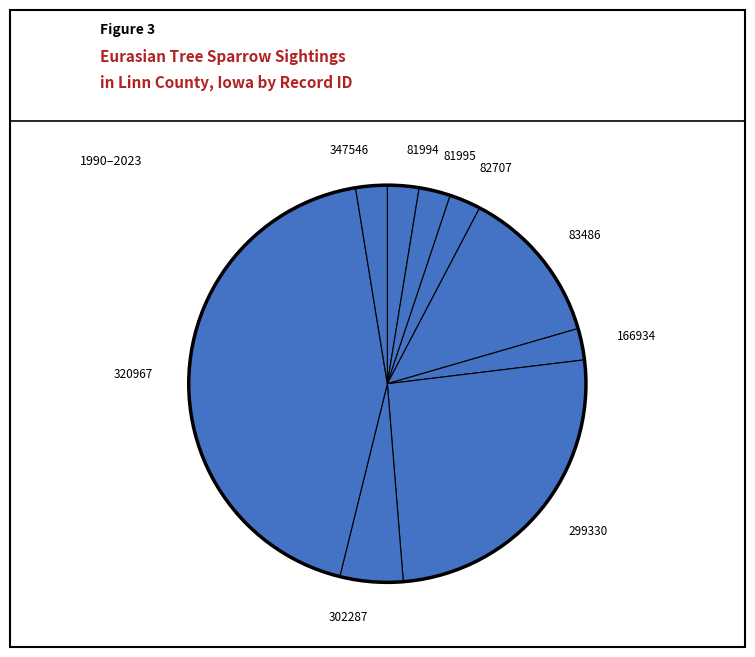

Approximately how many times larger is the value at 82707 compared to 81995?

1.0